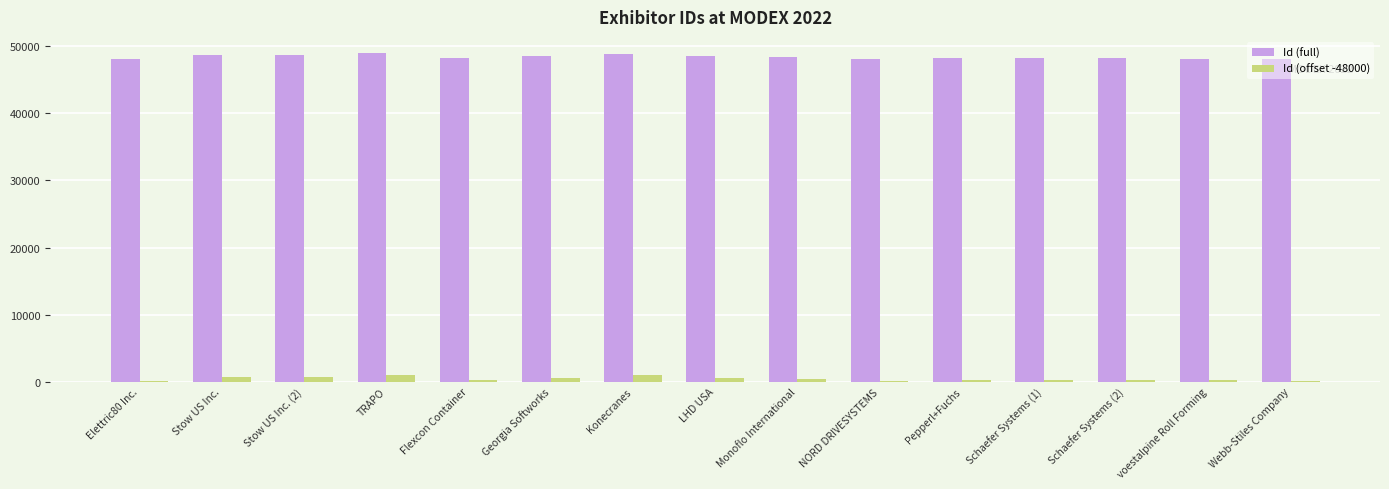

Which series has the largest total across all categories?

Id (full)